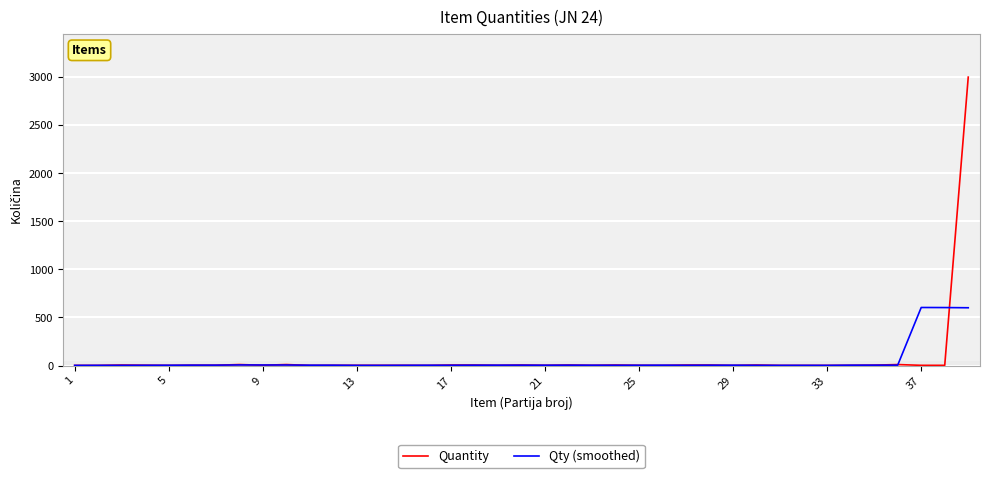

True or false: Qty (smoothed) and Quantity cross at least once.

True